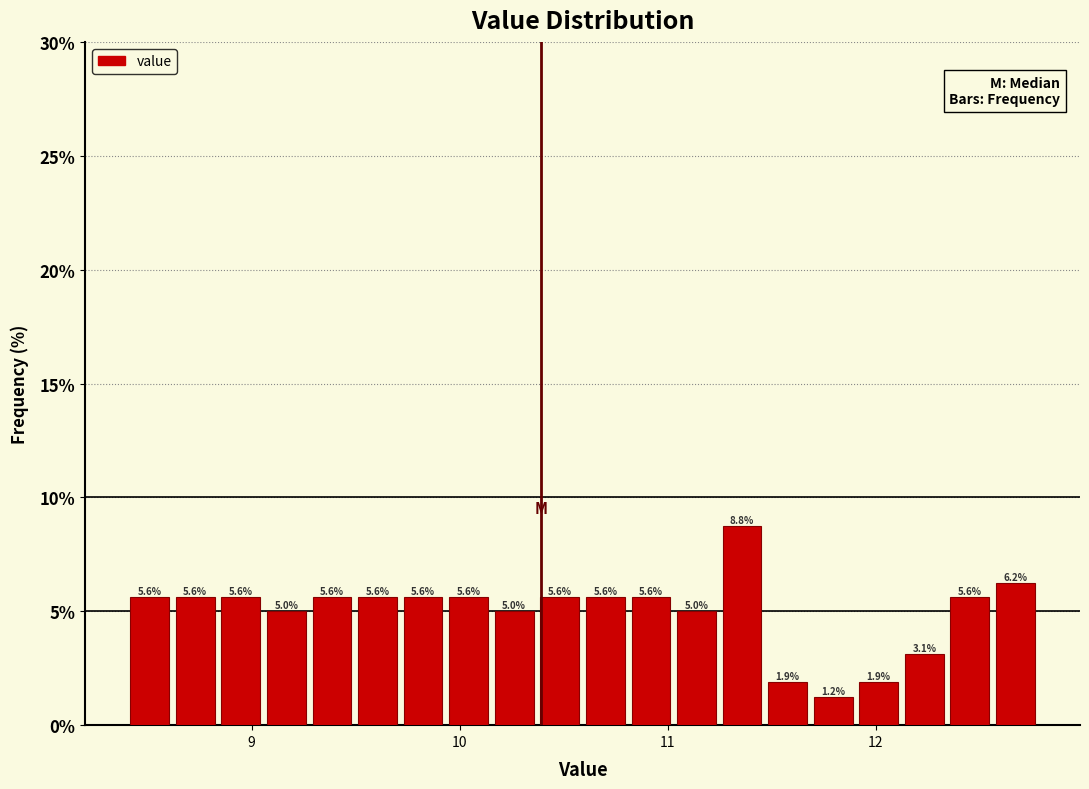

Read against the x-axis, roughly where is the centre of the tallest bar?

11.4